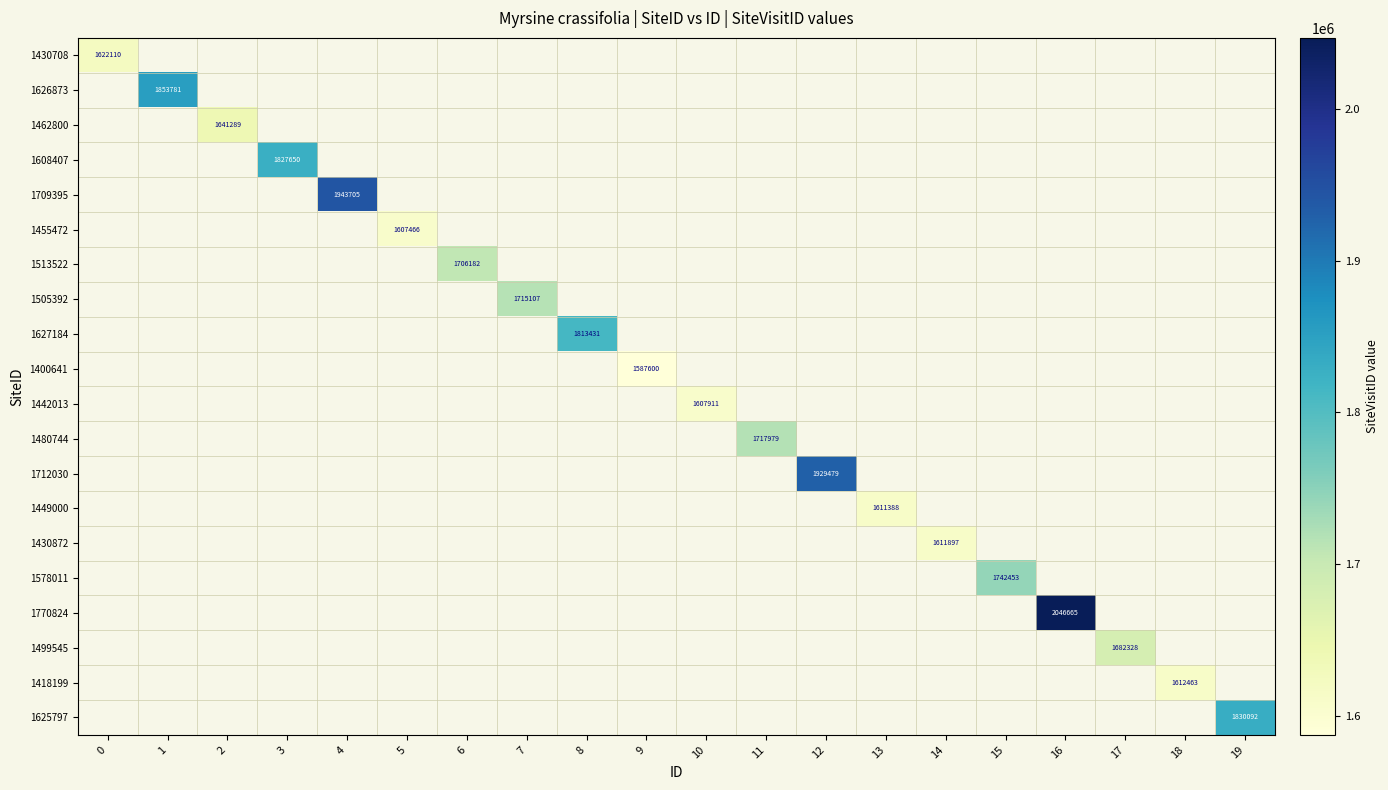

Is it true that 1578011 equals 1165418 at 15?

False